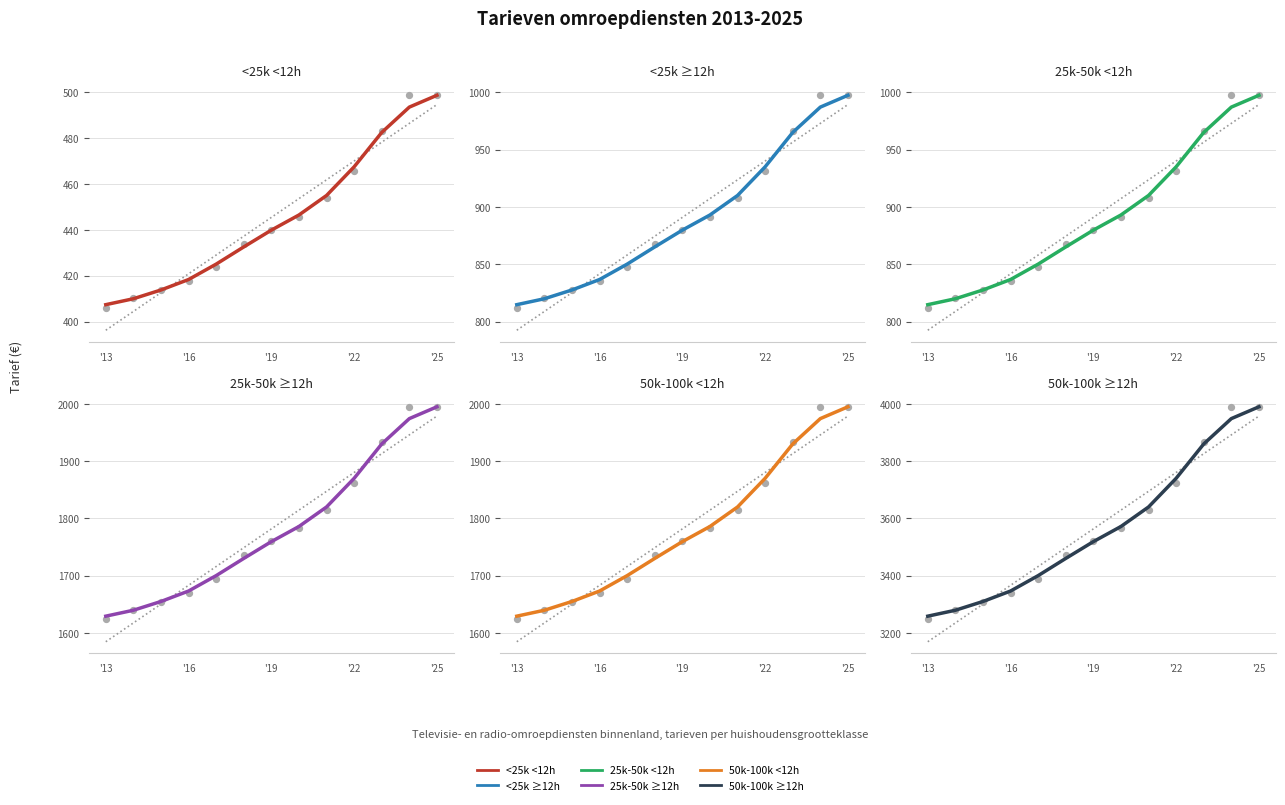

Is the value of <25k ≥12h at 12 greater than the value of 50k-100k <12h at '19?

No